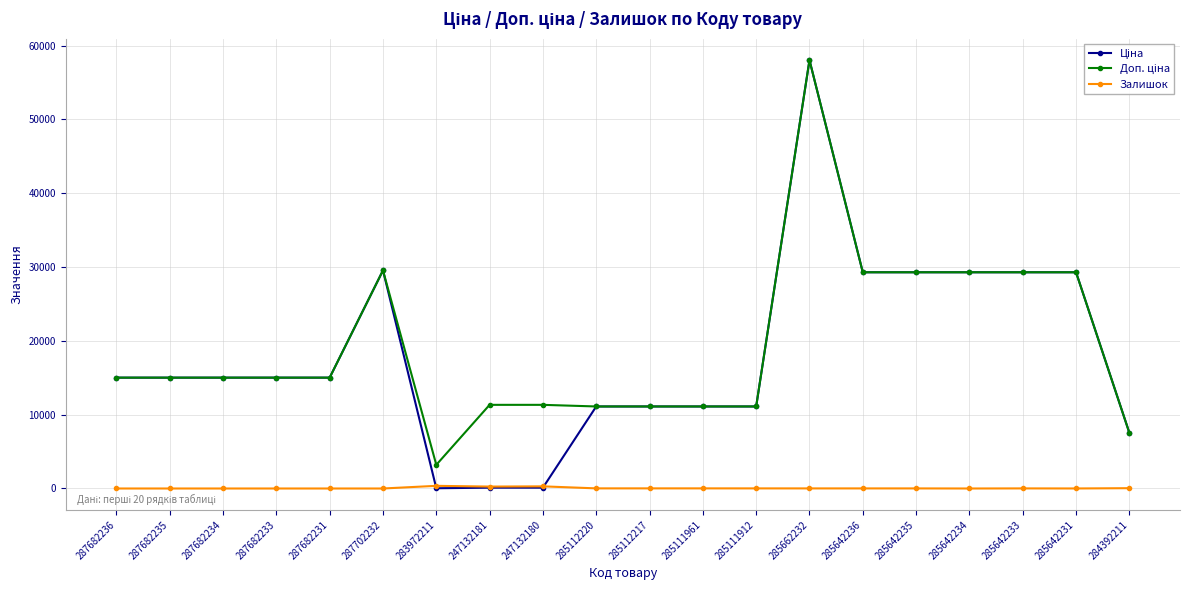

What is the difference between the maximum and minimum values in the Залишок series?

360.0